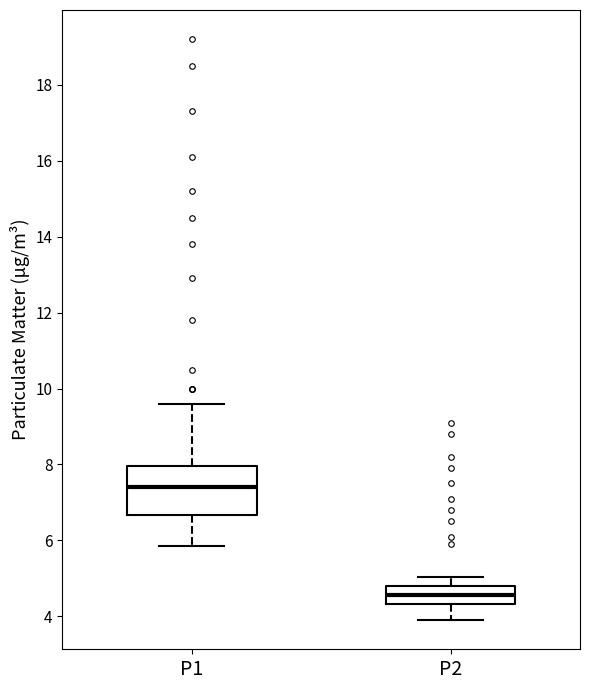

Where does the upper whisker of the box for P1 end on the y-axis? The values are not printed on the chart, so give them approximately, as read against the axis.

9.6